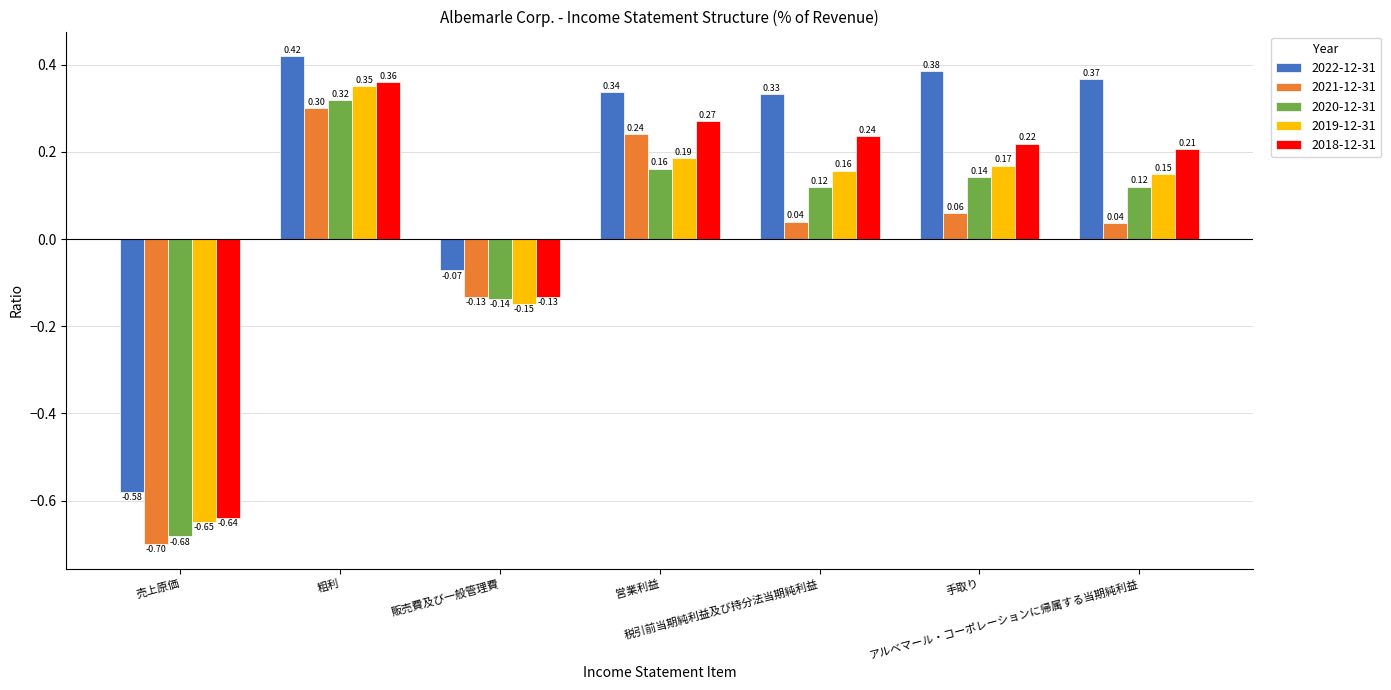

How many bars are there in total?

35